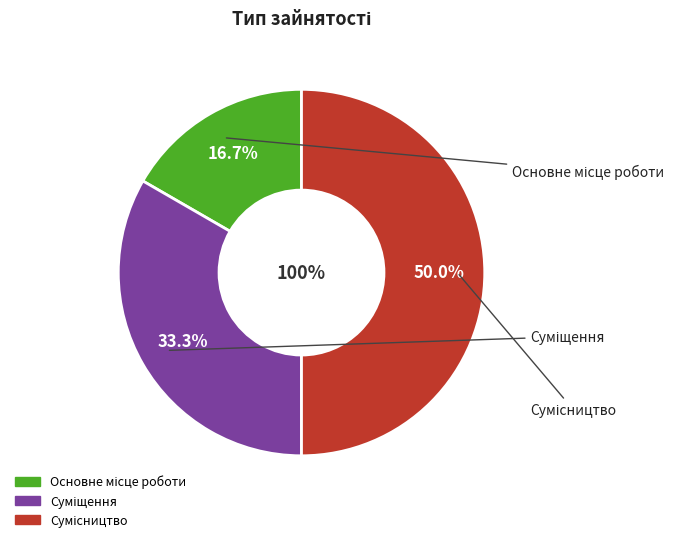

Does Суміщення account for over 50% of the chart?

No